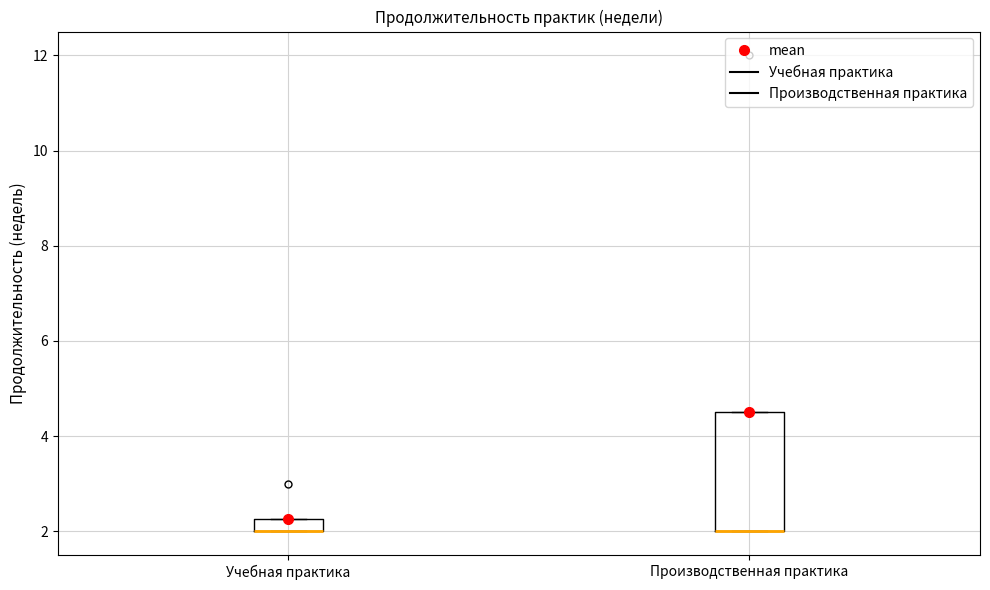

Comparing the boxes themselves (not the whiskers), which one is the tallest?

Производственная практика